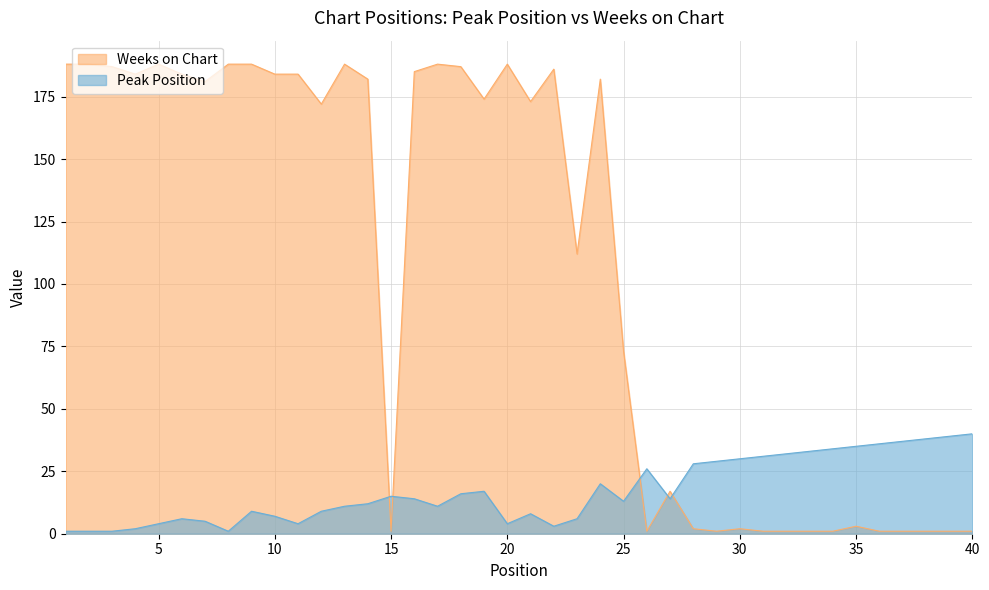

Does the chart have visible grid lines?

Yes